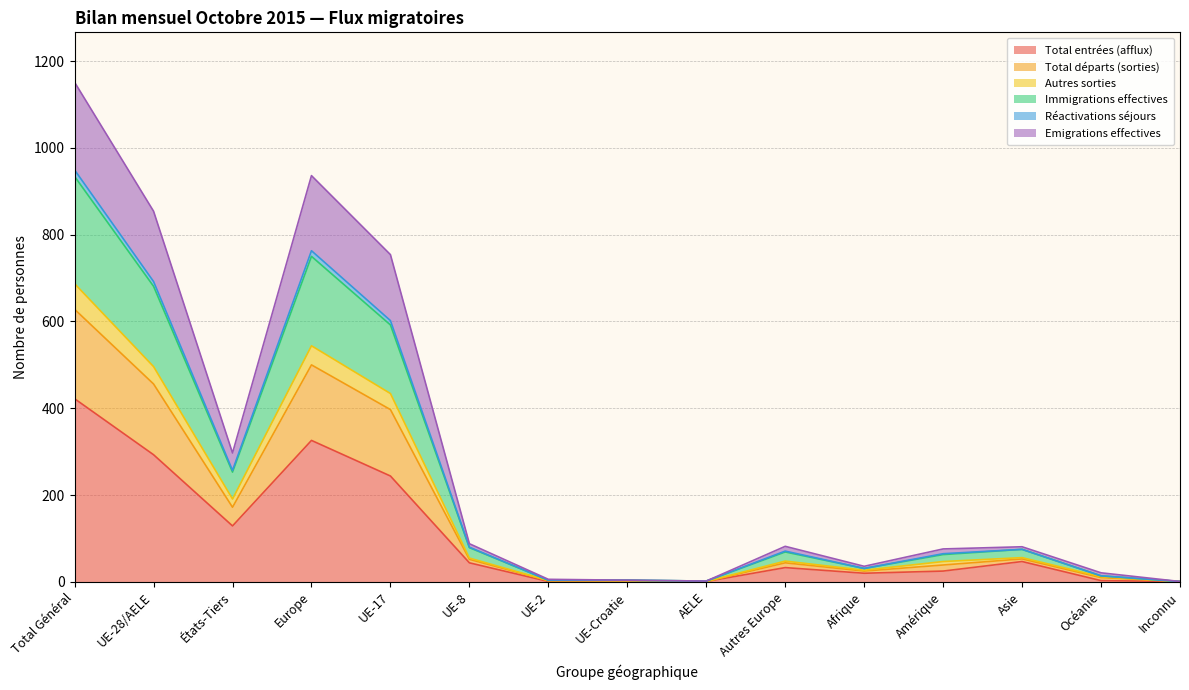

True or false: Total départs (sorties) and Emigrations effectives intersect in this chart.

False